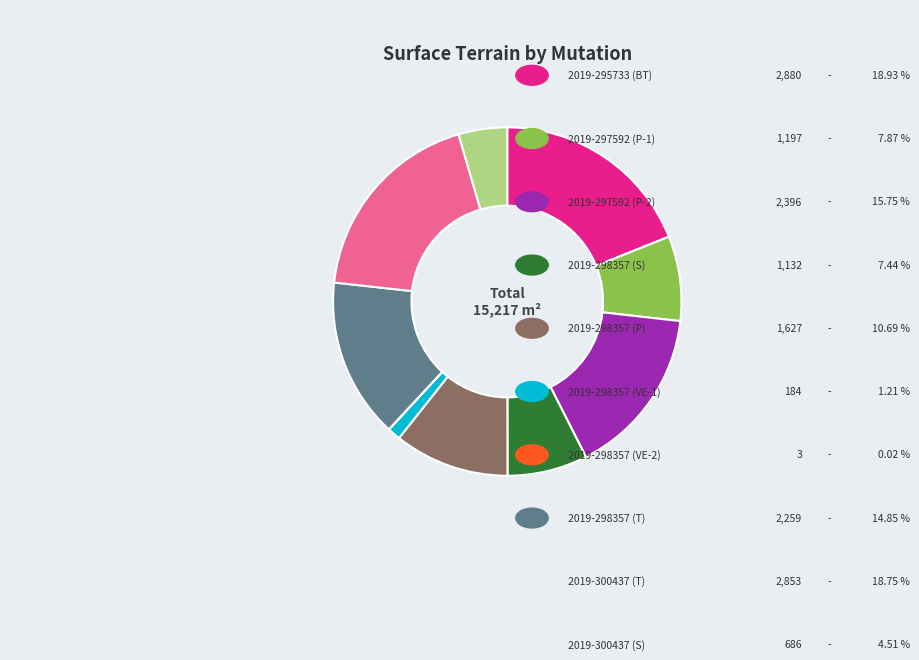

Is there any slice that represents more than half of the pie?

No